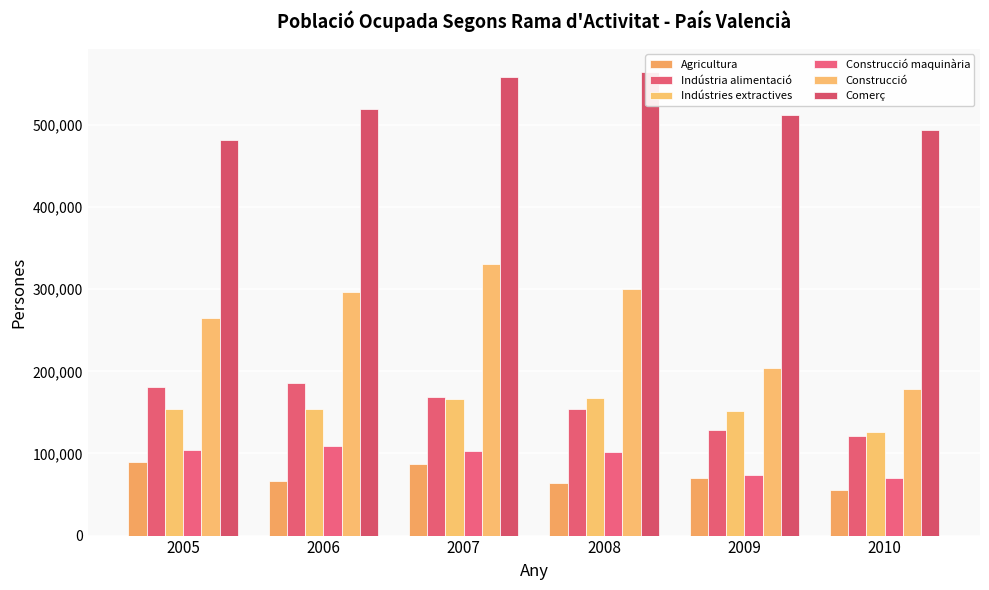

What are all the series names shown in the legend?

Agricultura, Indústria alimentació, Indústries extractives, Construcció maquinària, Construcció, Comerç